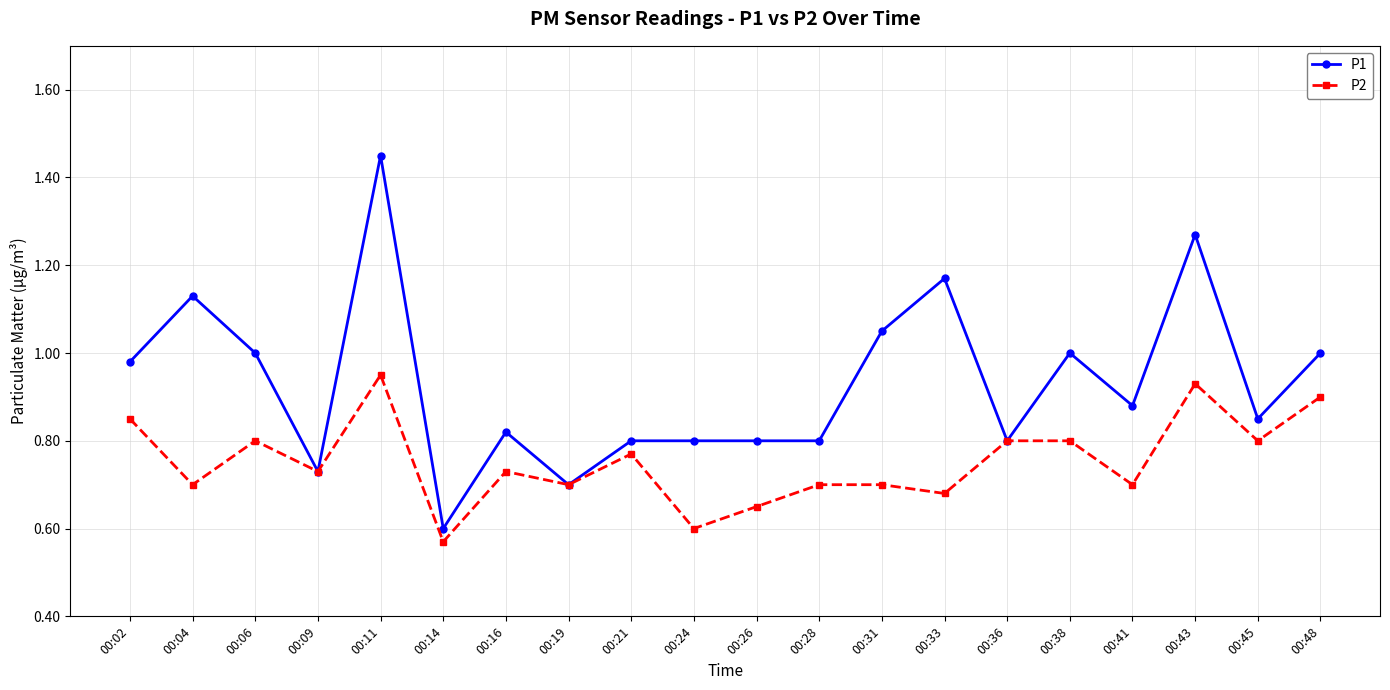

Is it true that P2 equals 0.4 at 00:21?

False